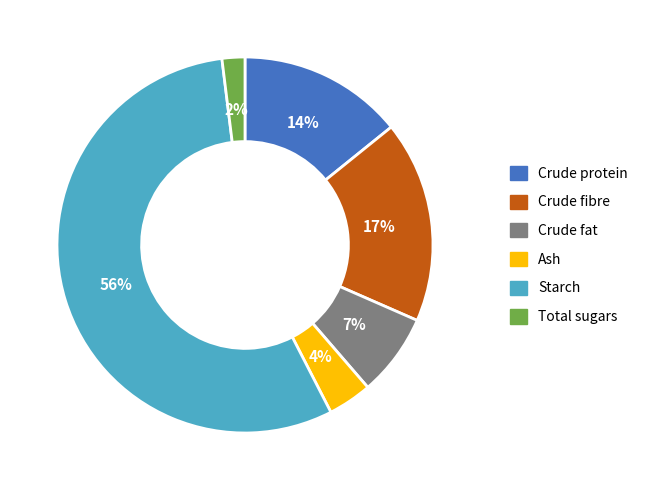

How many segments does this pie chart have?

6